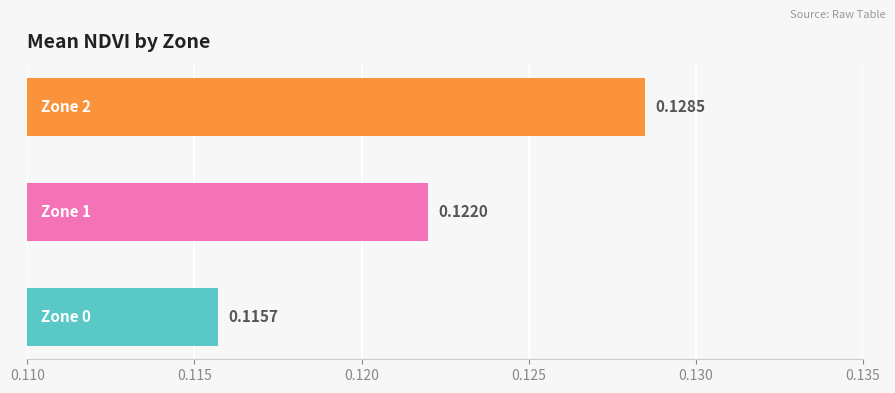

What is the sum of all values?

0.4